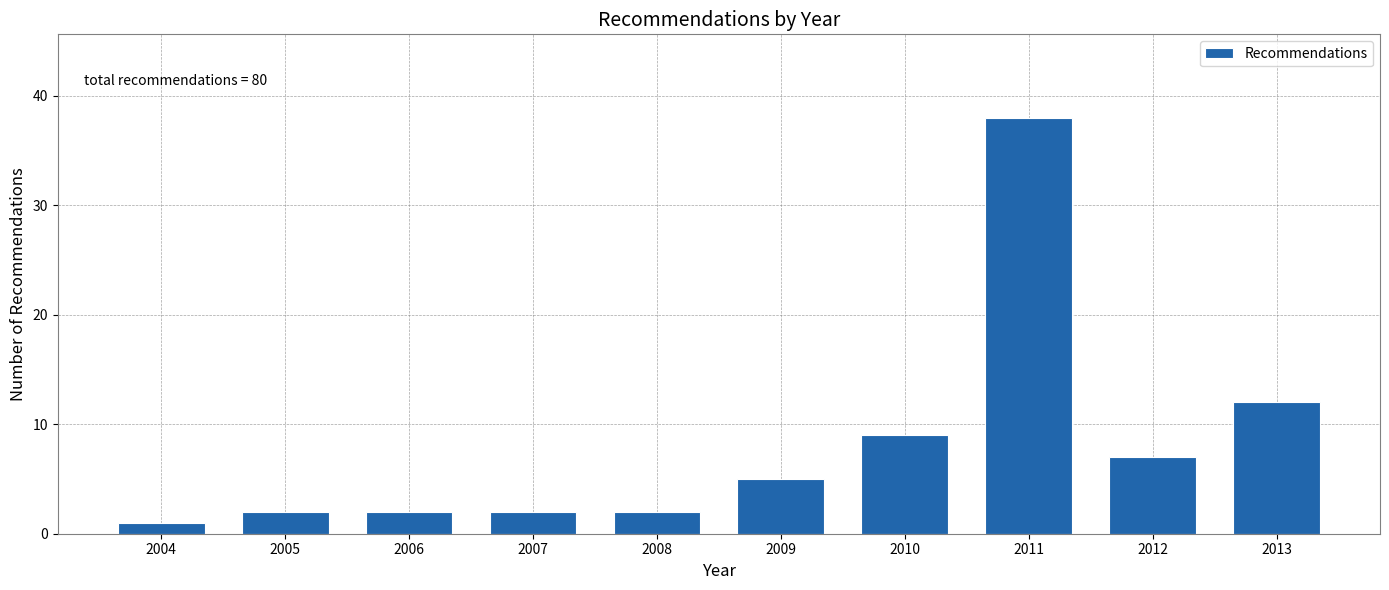

Reading left to right, extract all data points from this chart.

1	2	2	2	2	5	9	38	7	12